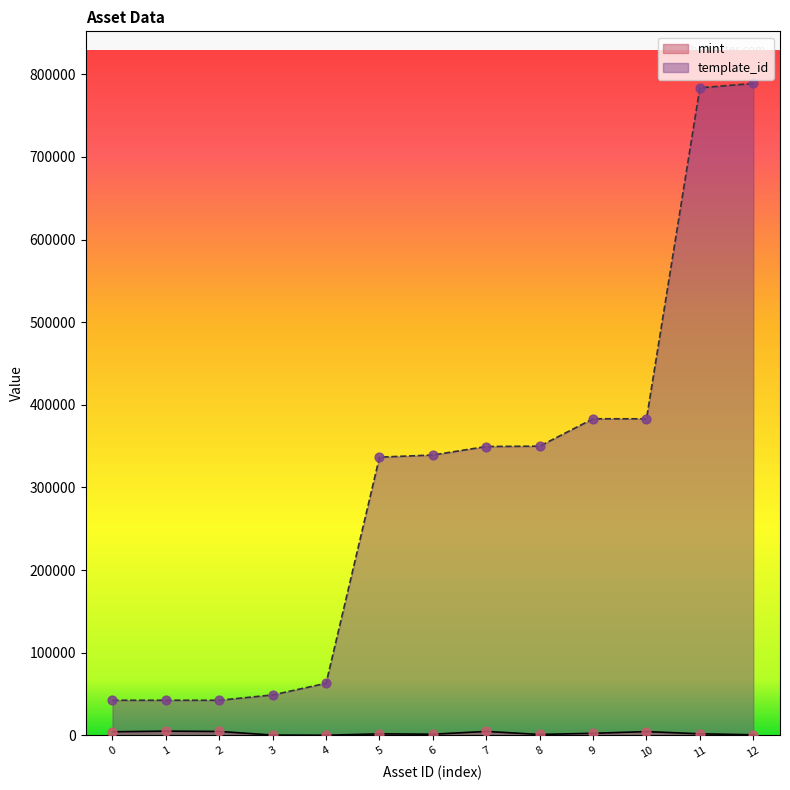

Which series has the widest spread of Y values?

template_id